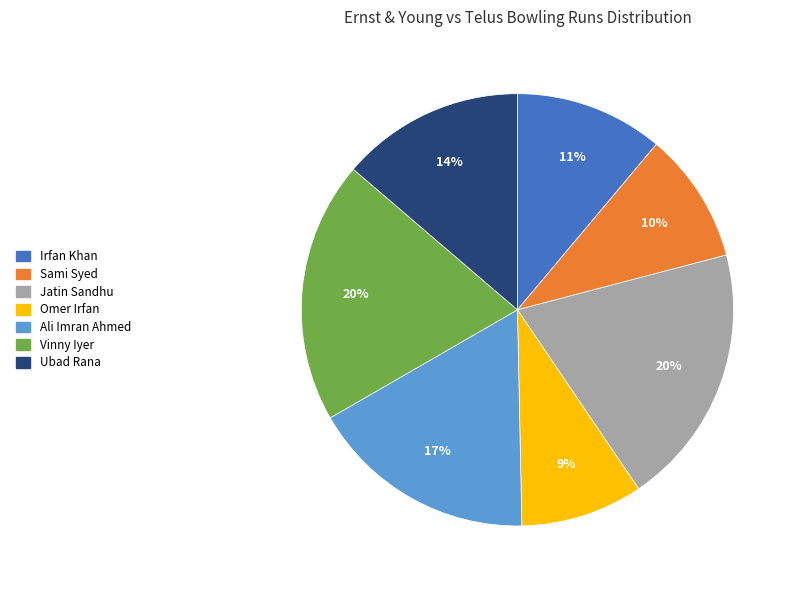

What percentage is the Vinny Iyer slice, to the nearest percent?

20%